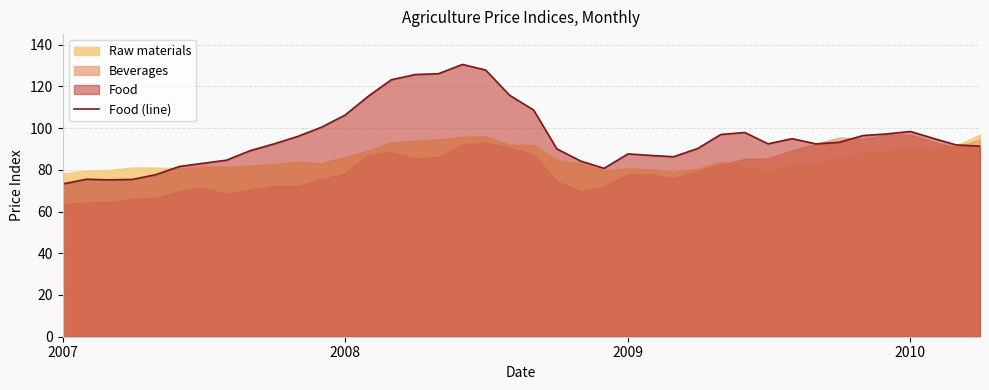

What is the lowest value of the Food (line) series?

73.2